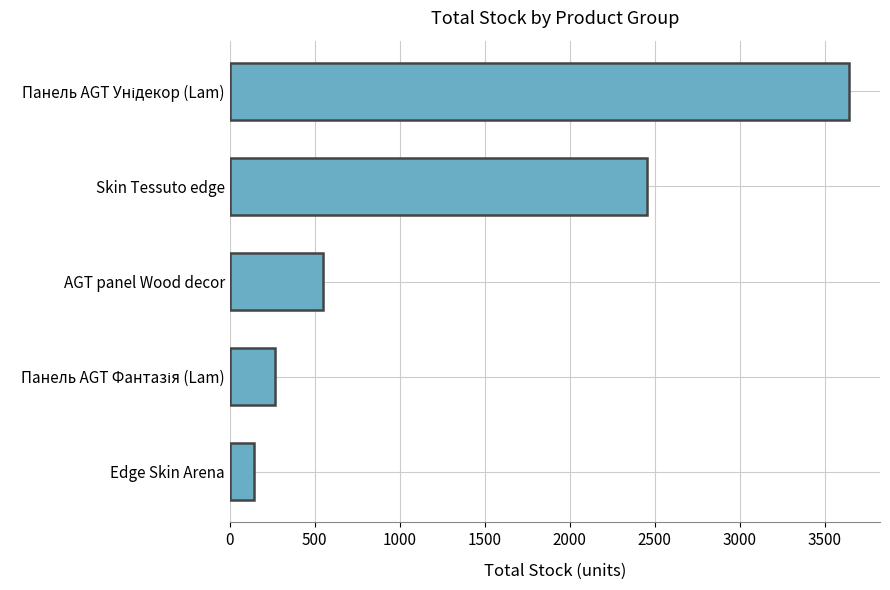

What is the greatest value displayed?

3644